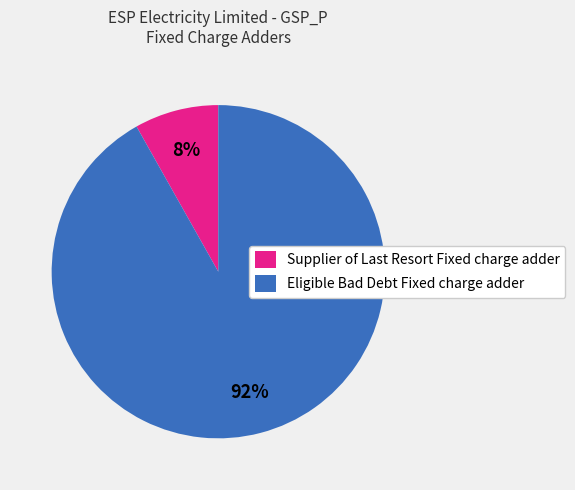

The Eligible Bad Debt Fixed charge adder slice represents 92% of the pie. True or false?

True